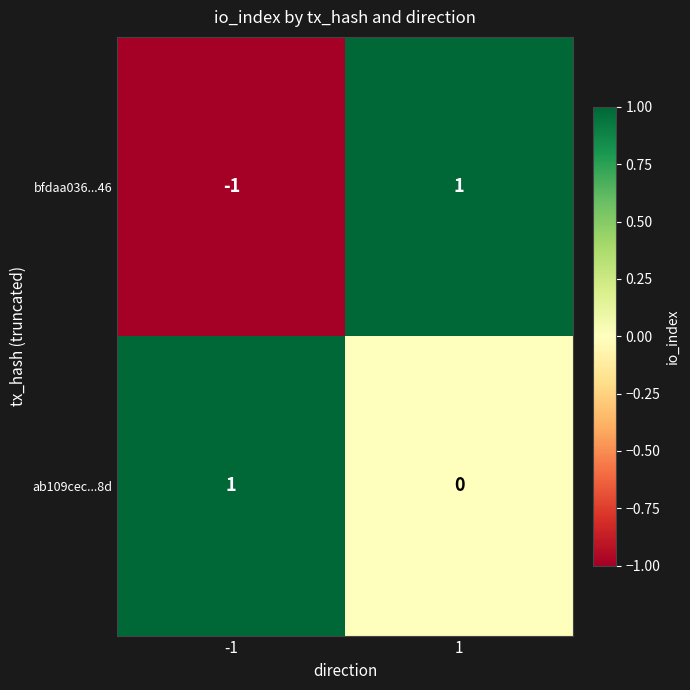

Reading right to left, list all the values displayed in this chart.

bfdaa036...46: 1	-1
ab109cec...8d: 0	1